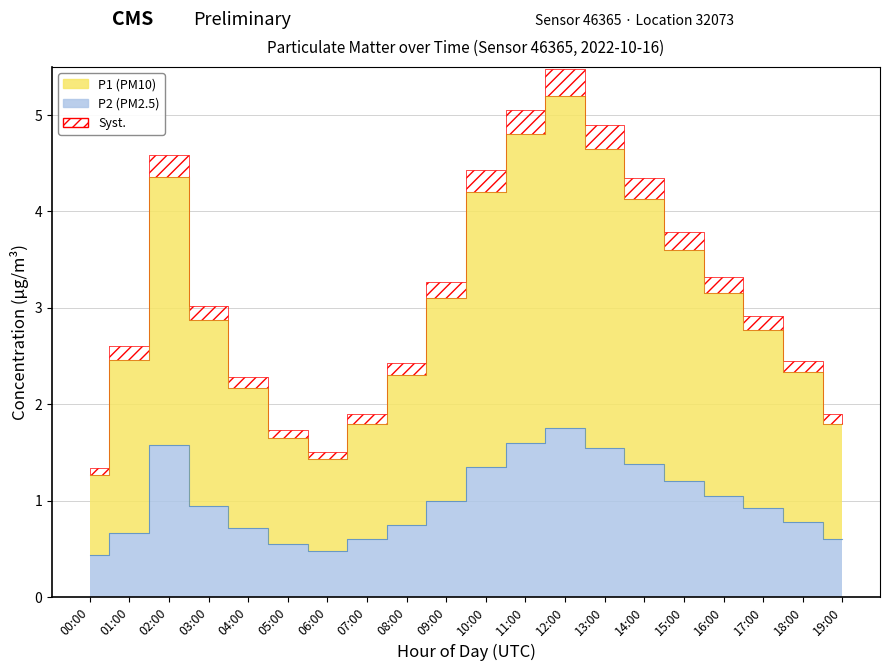

True or false: P2 and P1 cross at least once.

False